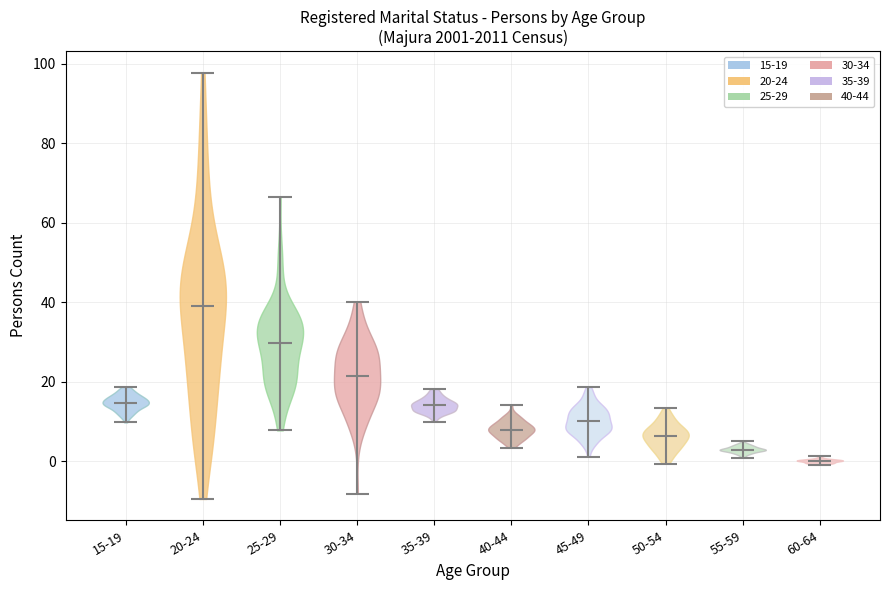

Reading left to right, read every violin against the y-axis: where its median line is, and the lowest and highest points it reaches. The values are not printed on the chart, so give them approximately, as read against the axis.

15-19: median line 14, lowest point 10, highest point 18
20-24: median line 40, lowest point -10, highest point 98
25-29: median line 30, lowest point 8, highest point 66
30-34: median line 22, lowest point -8, highest point 40
35-39: median line 14, lowest point 10, highest point 18
40-44: median line 8, lowest point 4, highest point 14
45-49: median line 10, lowest point 2, highest point 18
50-54: median line 6, lowest point 0, highest point 14
55-59: median line 2, lowest point 0, highest point 6
60-64: median line 0, lowest point 0, highest point 2